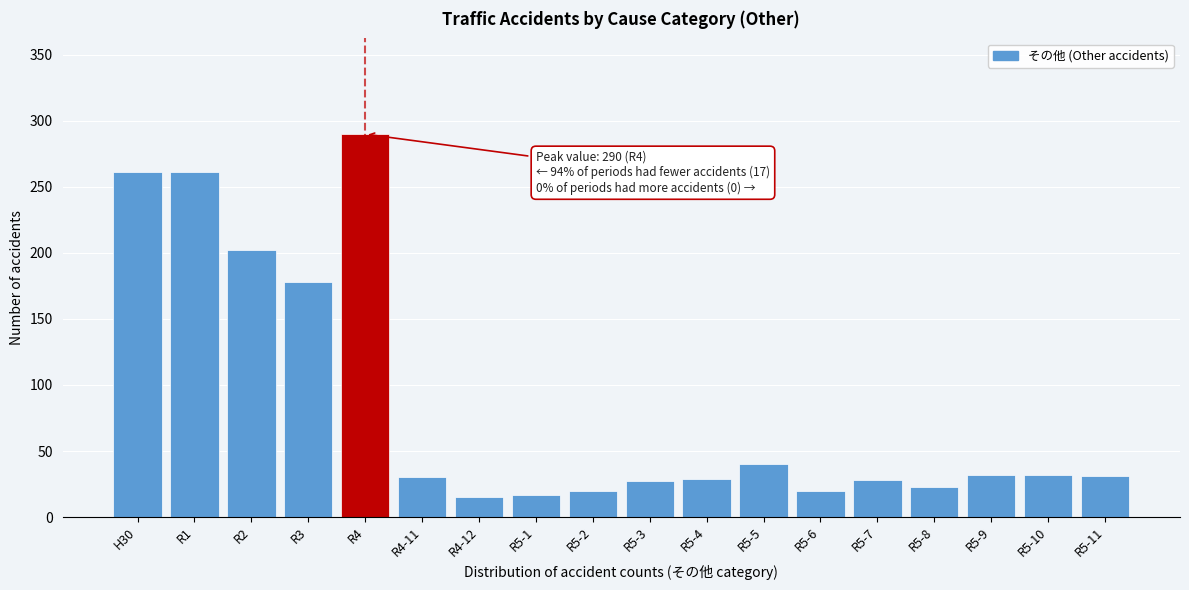

What is the label of the 17th bar from the left?

R5-10